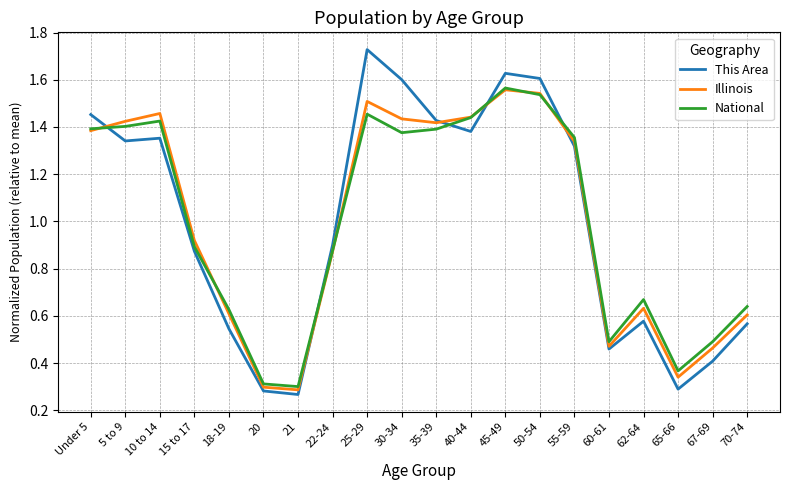

The value of Illinois at 15 to 17 is 1.4. True or false?

False